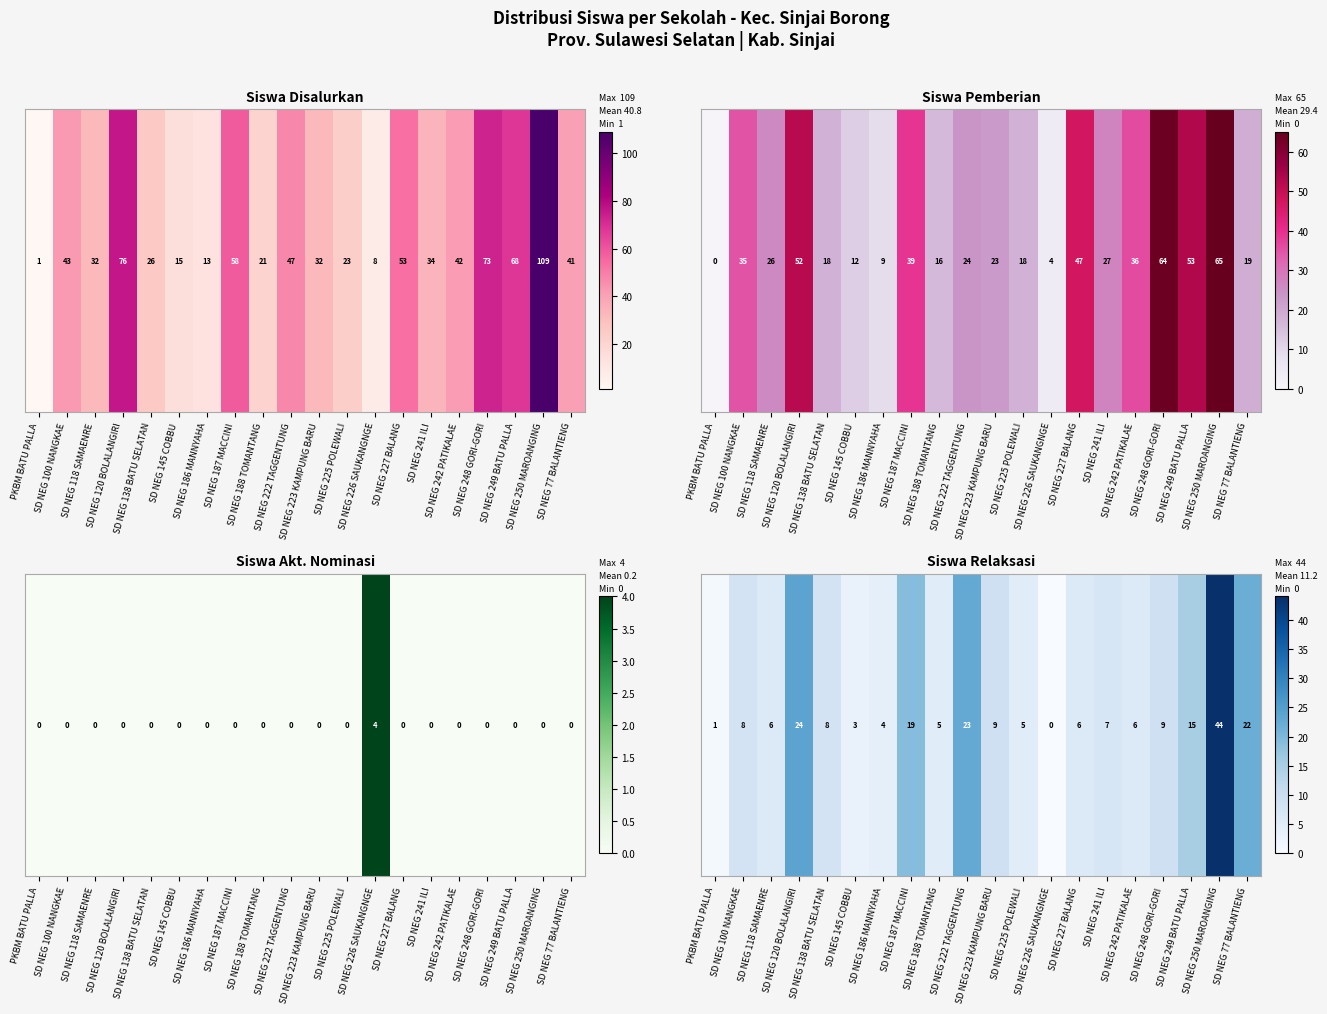

How many values exceed 8?

8